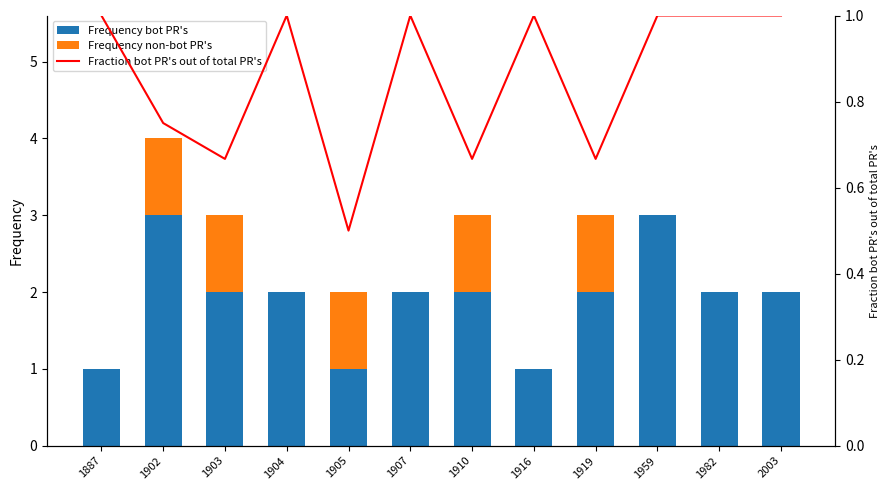

Reading right to left, transcribe all the data shown in this chart.

Frequency bot PR's: 2003=2.0	1982=2.0	1959=3.0	1919=2.0	1916=1.0	1910=2.0	1907=2.0	1905=1.0	1904=2.0	1903=2.0	1902=3.0	1887=1.0
Frequency non-bot PR's: 2003=0.0	1982=0.0	1959=0.0	1919=1.0	1916=0.0	1910=1.0	1907=0.0	1905=1.0	1904=0.0	1903=1.0	1902=1.0	1887=0.0
Fraction bot PR's out of total PR's: 2003=1.0	1982=1.0	1959=1.0	1919=0.7	1916=1.0	1910=0.7	1907=1.0	1905=0.5	1904=1.0	1903=0.7	1902=0.8	1887=1.0